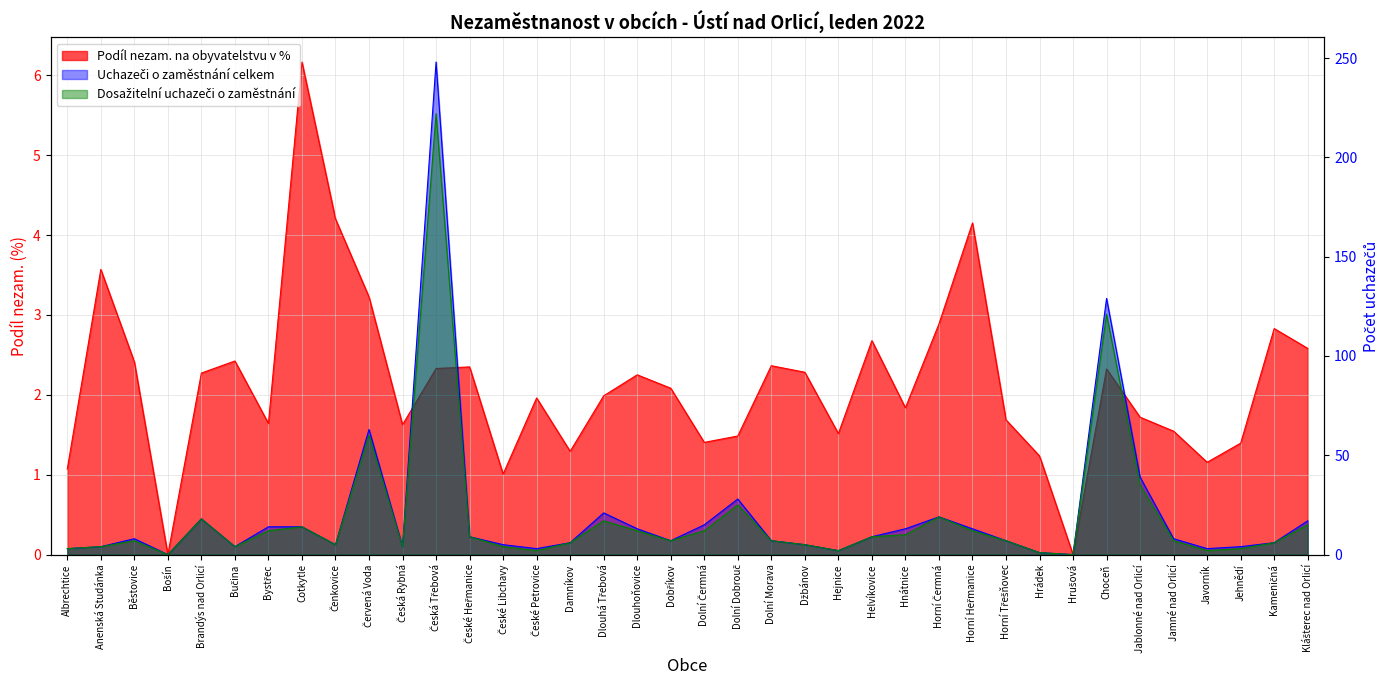

What is the total value across all series at Choceň?

252.3